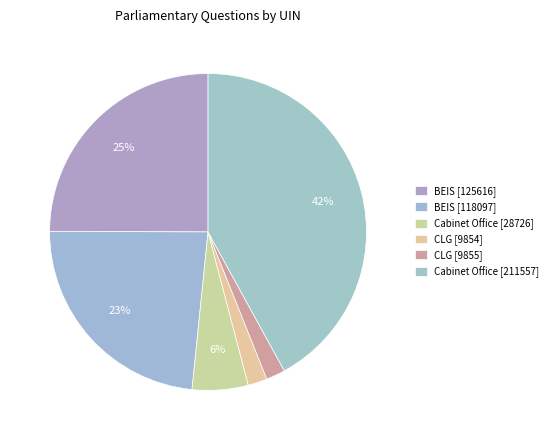

How many segments does this pie chart have?

6